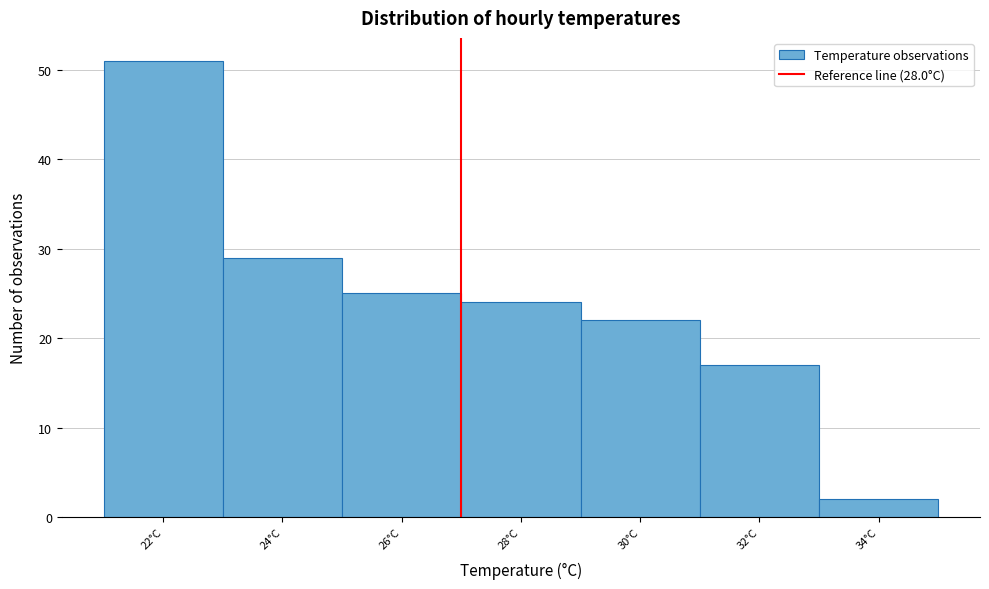

Reading left to right, extract all data points from this chart.

22°C=51	24°C=29	26°C=25	28°C=24	30°C=22	32°C=17	34°C=2